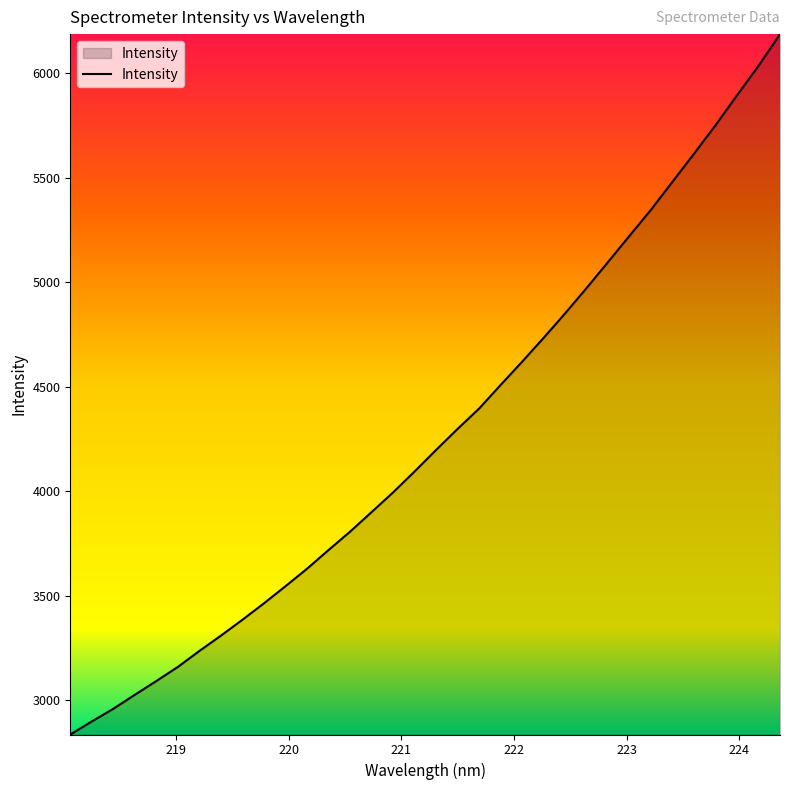

Does the chart have visible grid lines?

No